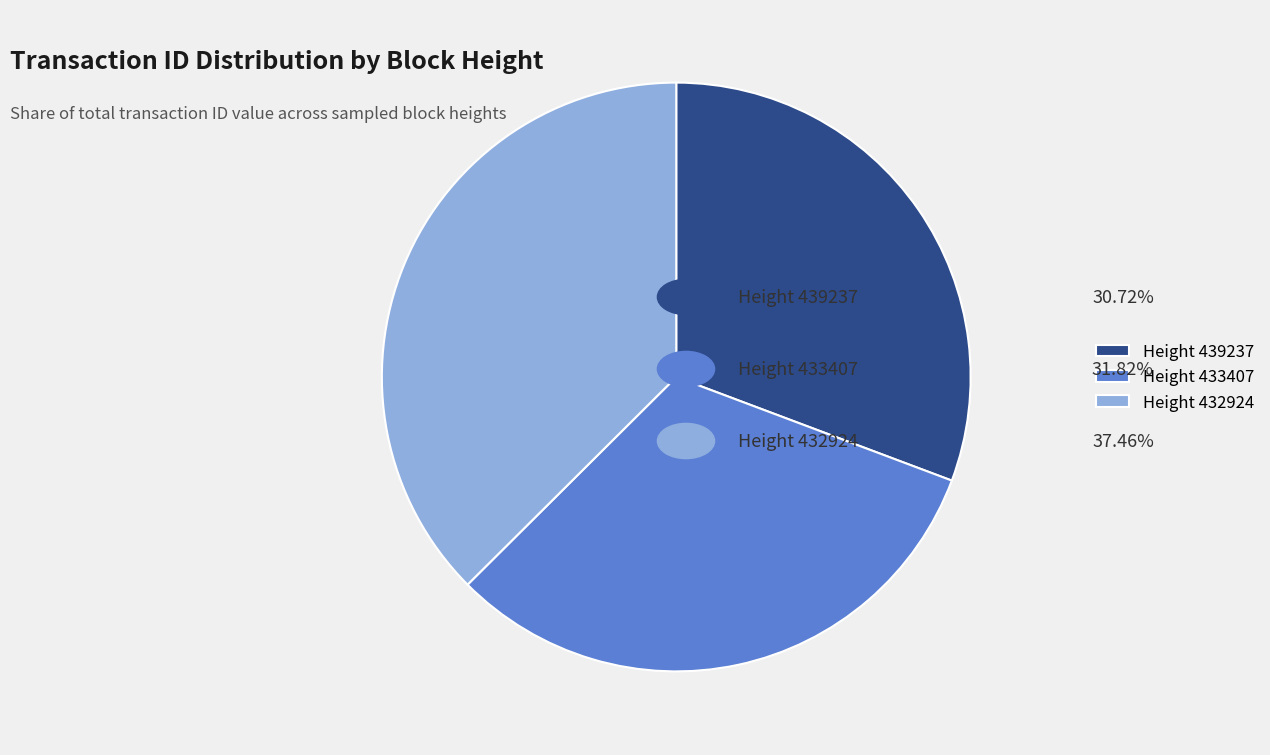

Is Height 433407 the majority of the pie?

No